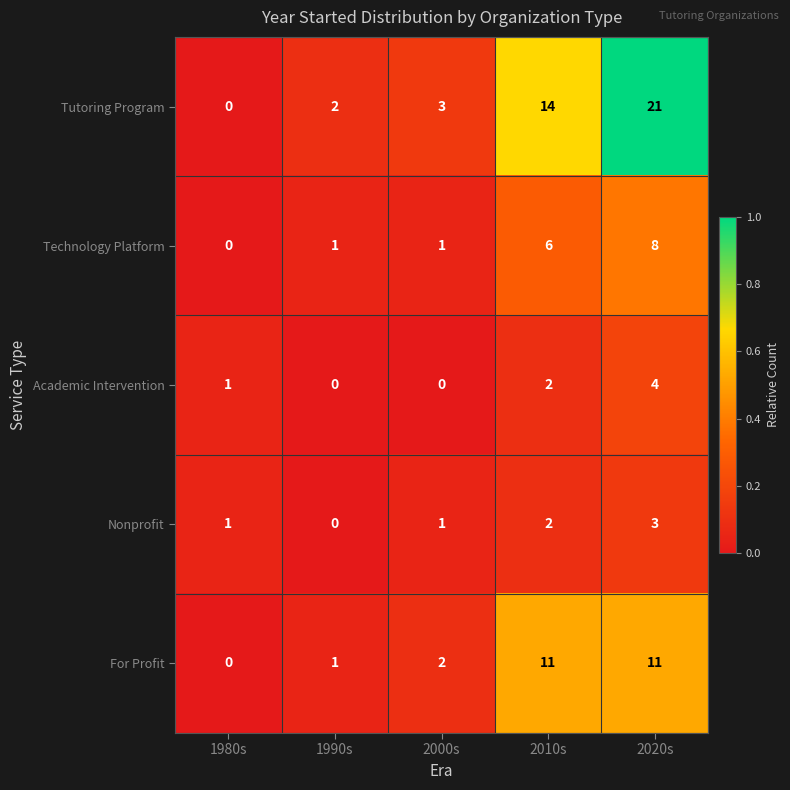

The value of Technology Platform at 2010s is 9. True or false?

False